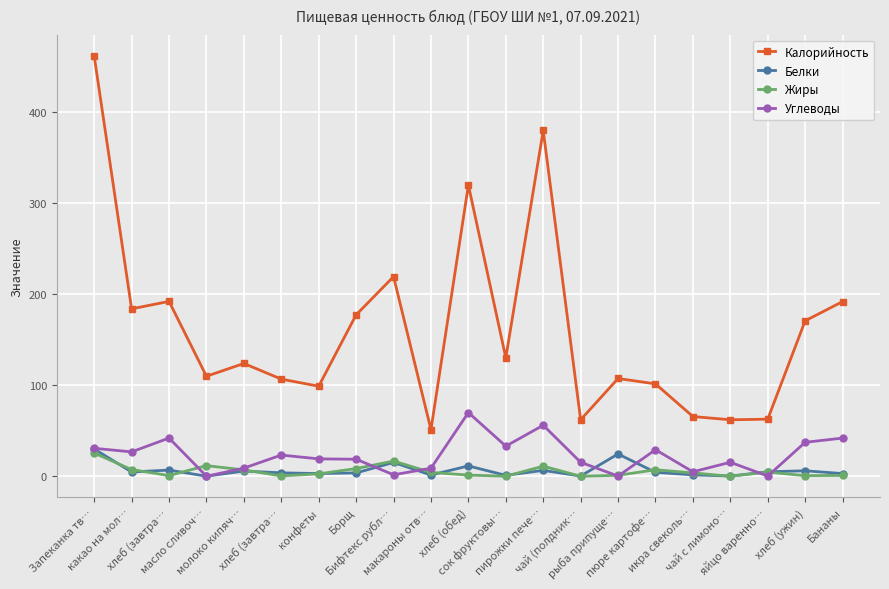

What is the sum of all Жиры values?

116.1